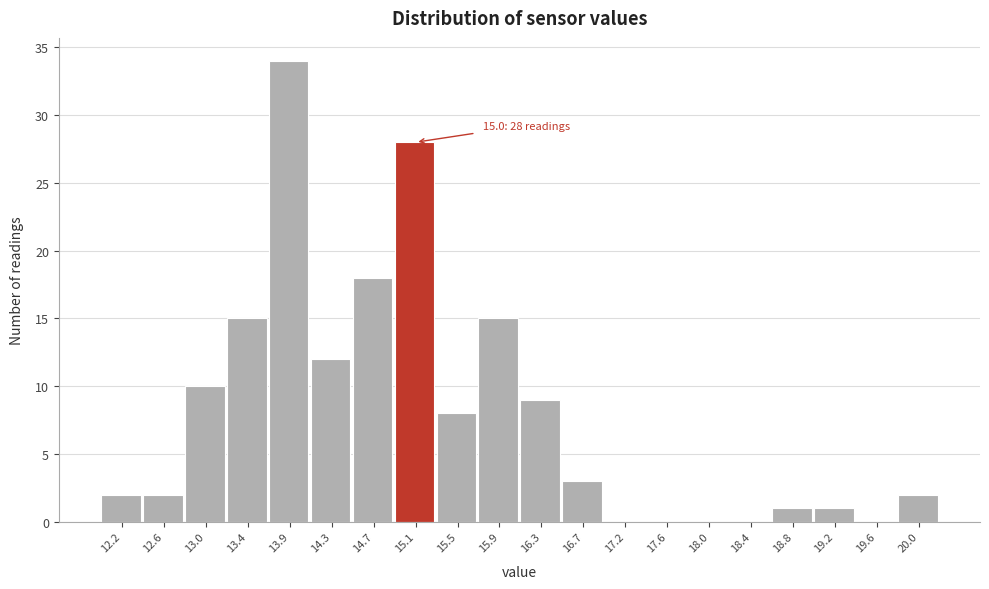

Over which range of the x-axis is the bar tallest?

13.65 to 14.05